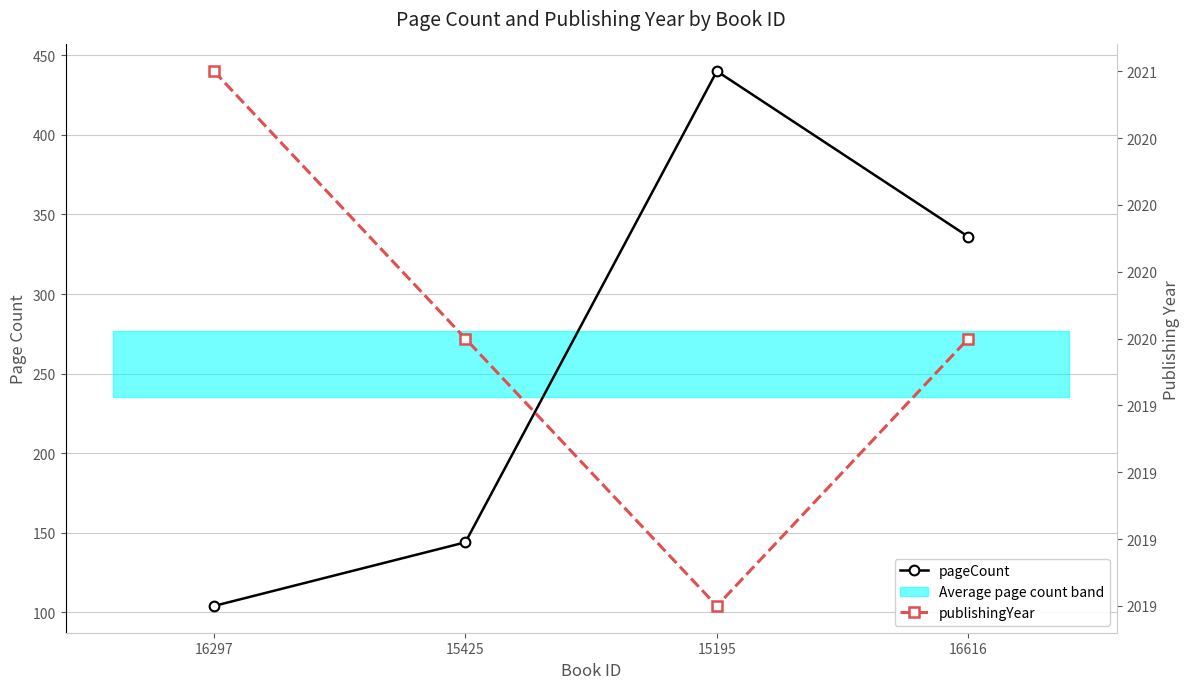

Reading left to right, transcribe all the data shown in this chart.

pageCount: 16297=104	15425=144	15195=440	16616=336
publishingYear: 16297=2021	15425=2020	15195=2019	16616=2020